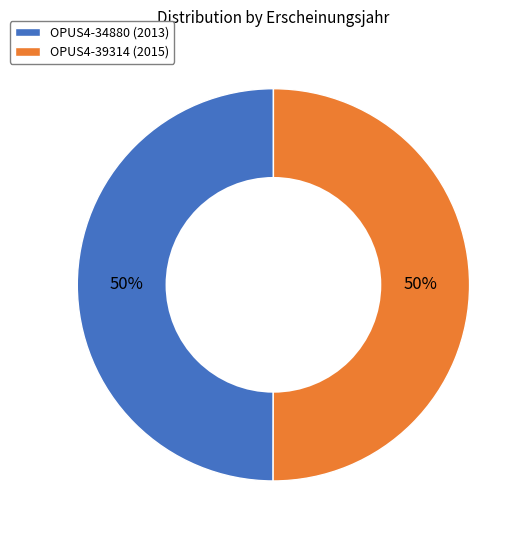

What percentage is the OPUS4-39314 (2015) slice, to the nearest percent?

50%